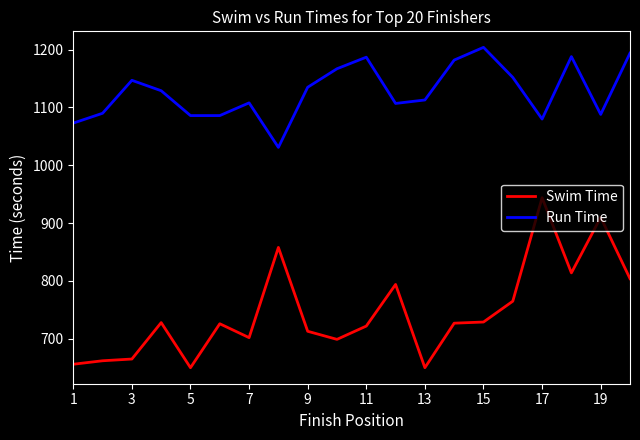

What is the minimum value for Swim Time?

650